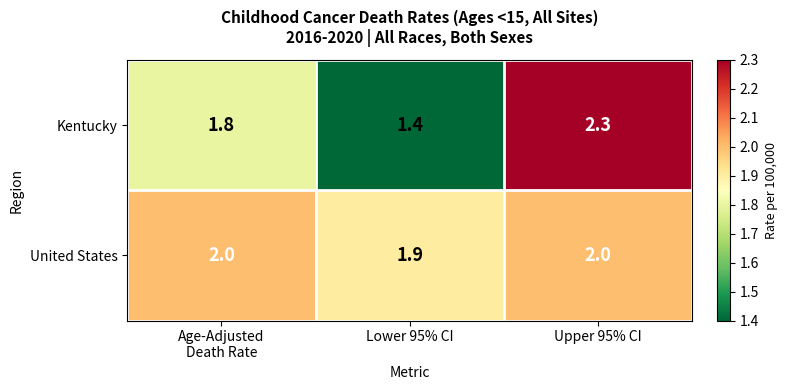

Reading left to right, extract all data points from this chart.

Kentucky: 1.8	1.4	2.3
United States: 2.0	1.9	2.0